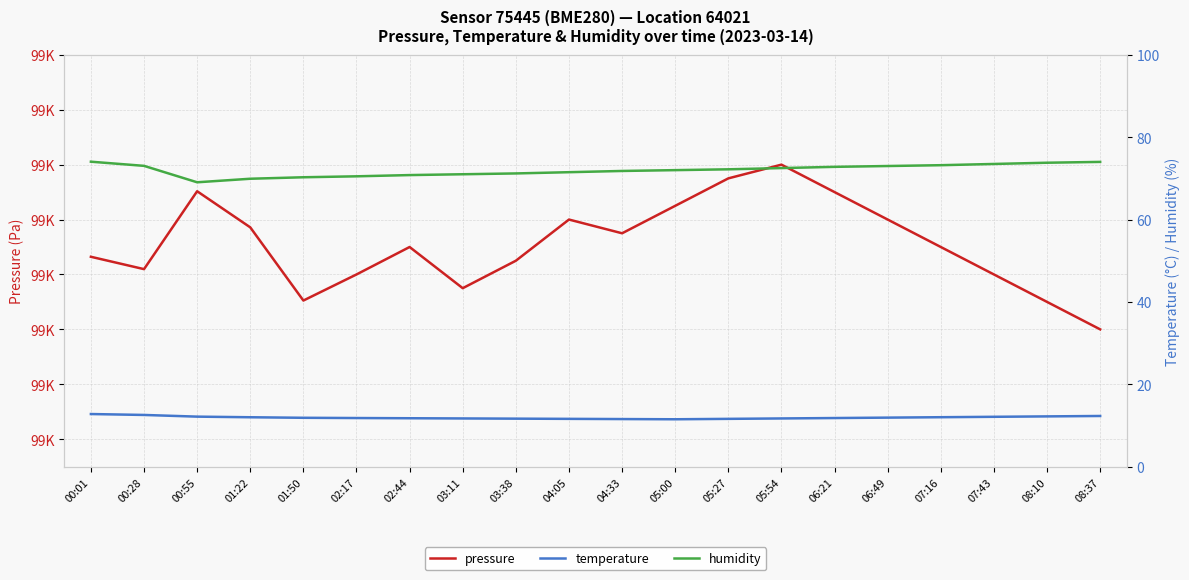

Is the value of humidity at 00:28 greater than the value of temperature at 00:01?

Yes